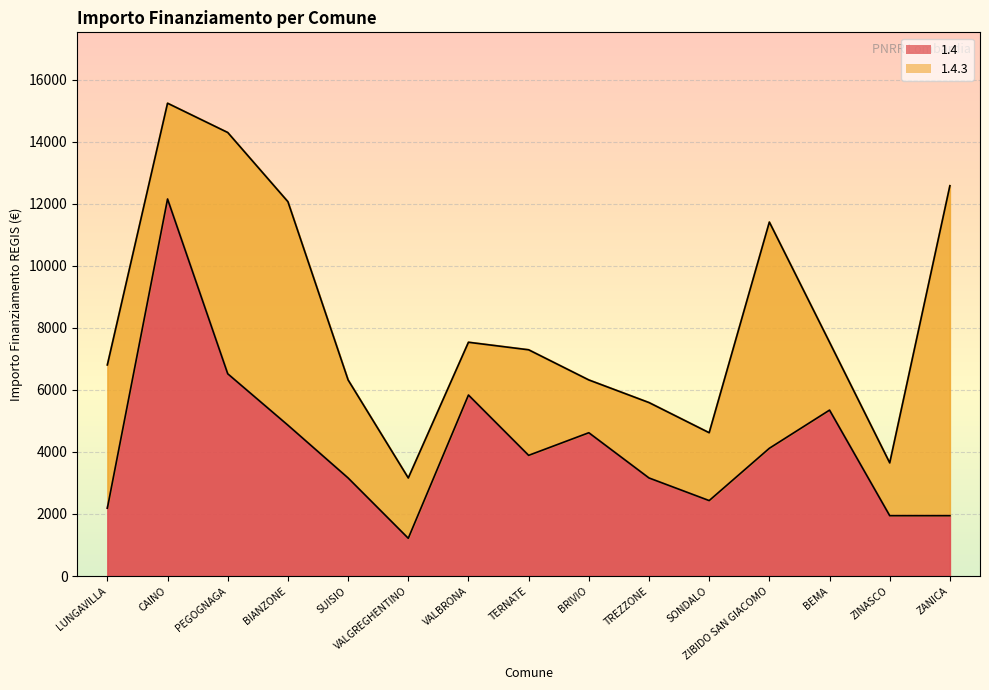

Which label corresponds to the smallest value in the chart?

VALGREGHENTINO